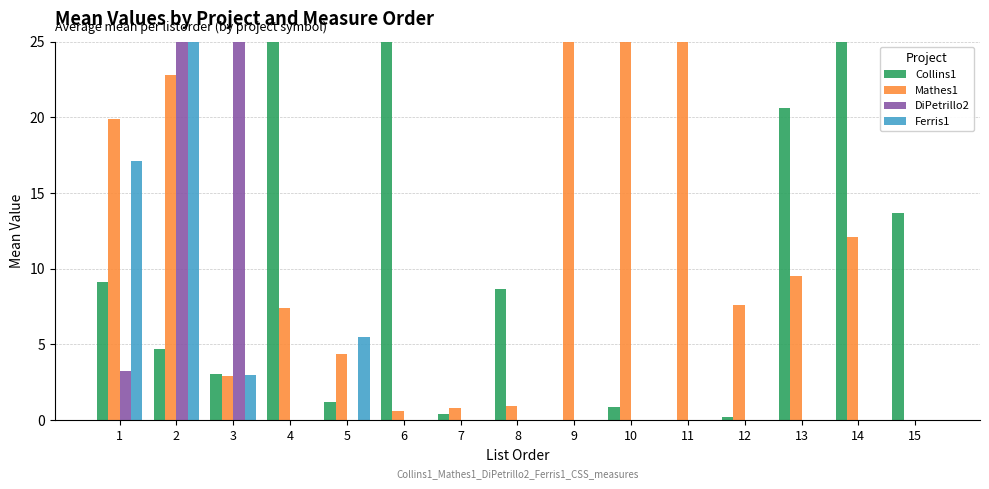

What is the sum of all Ferris1 values?

50.6